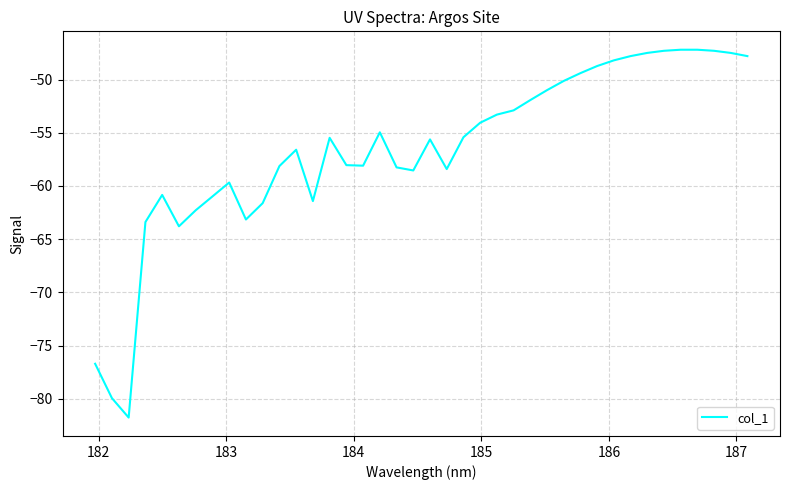

What is the minimum value shown in the chart?

-81.8